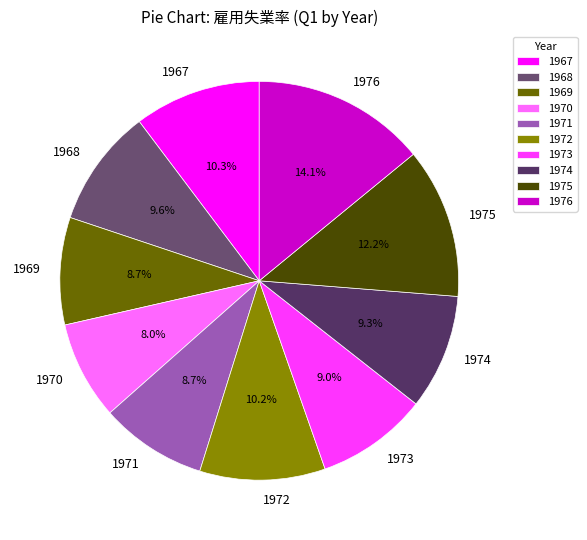

What percentage is the 1976 slice, to the nearest percent?

14%